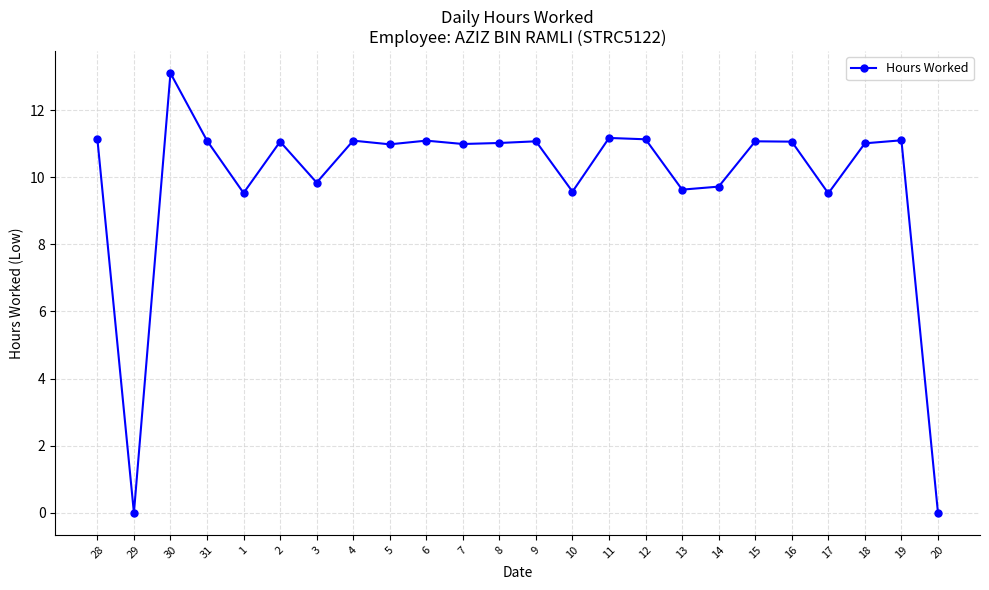

True or false: there are more than 1 points higher than both neighbors.

True